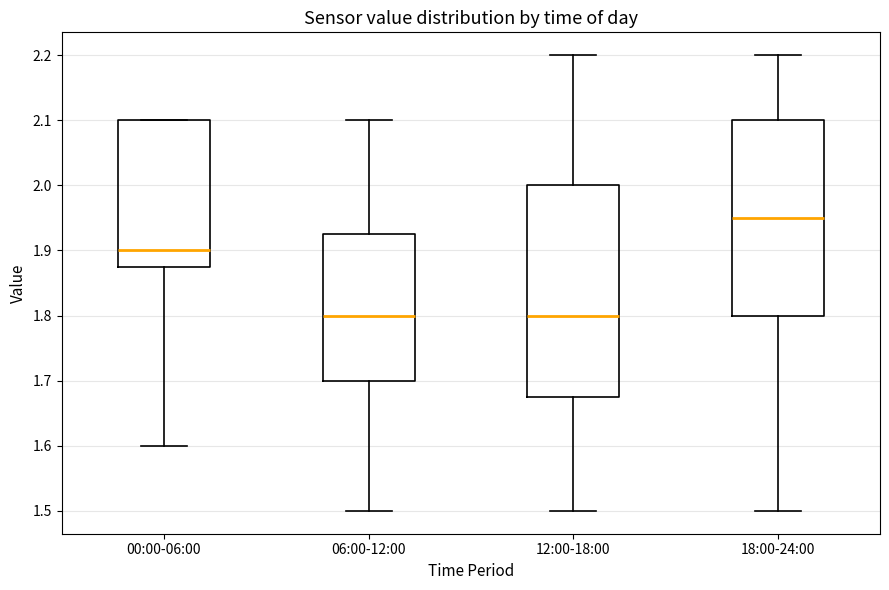

Where is the upper edge of the box for 06:00-12:00 on the y-axis? The values are not printed on the chart, so give them approximately, as read against the axis.

1.93